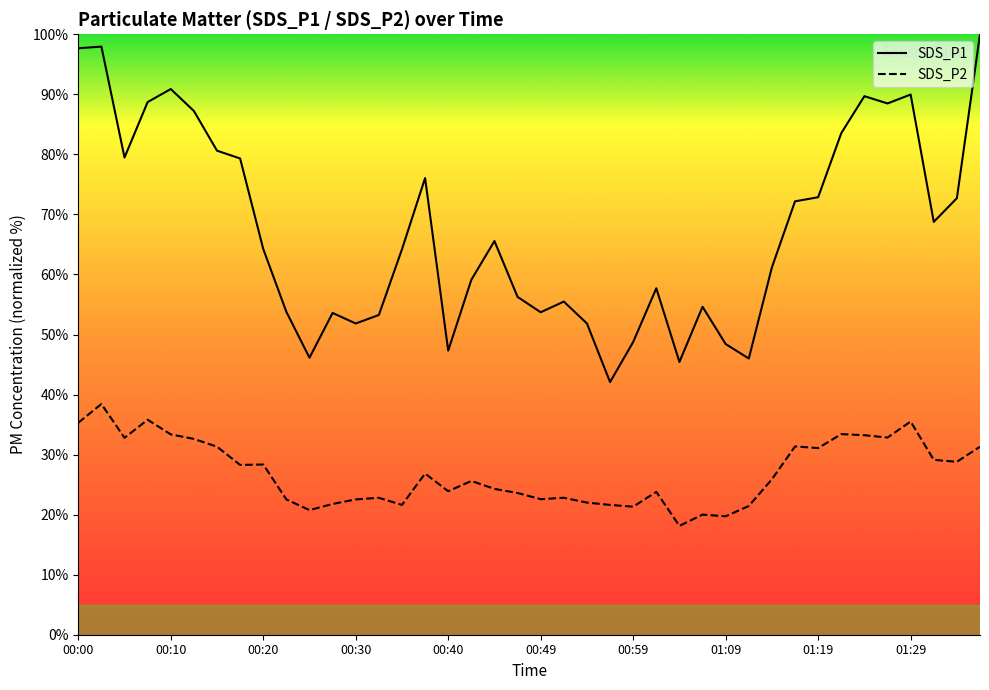

True or false: SDS_P2 and SDS_P1 cross at least once.

False